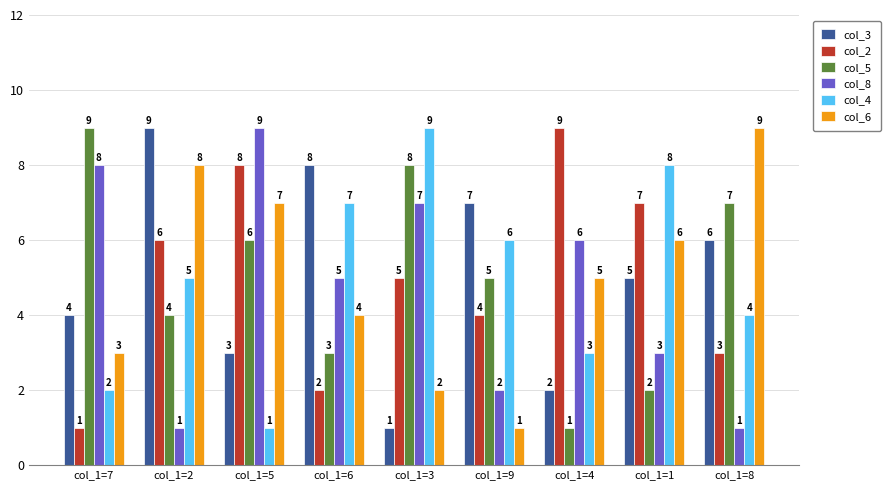

What is the difference between the col_6 values at col_1=7 and col_1=2?

5